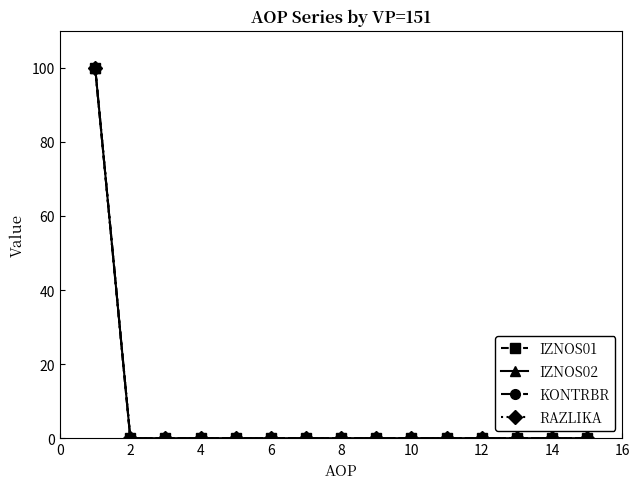

What is the average value of the IZNOS01 series?

7